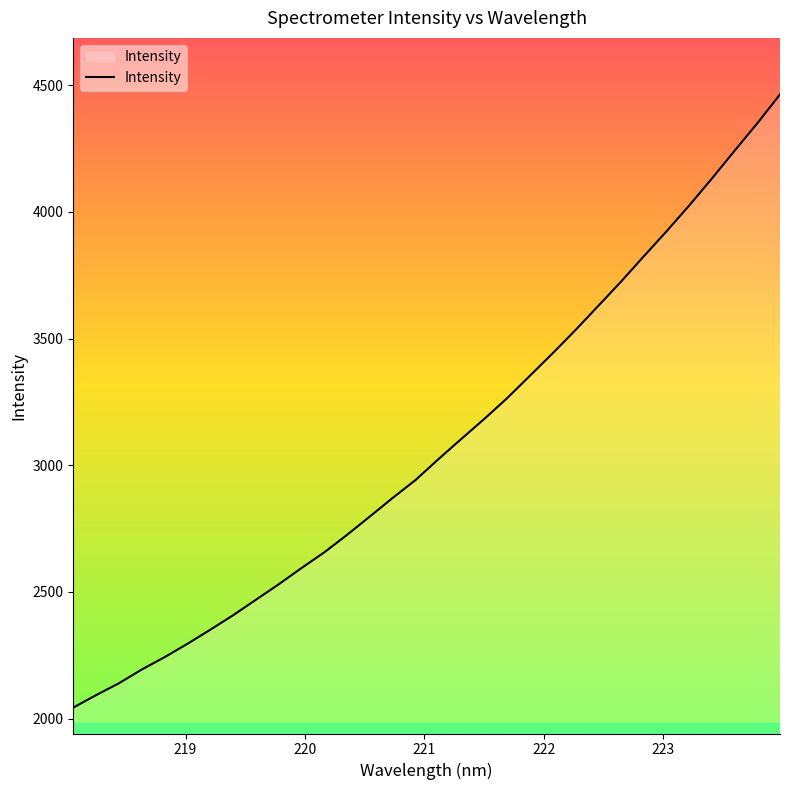

What is the difference between the maximum and minimum values?

2419.1